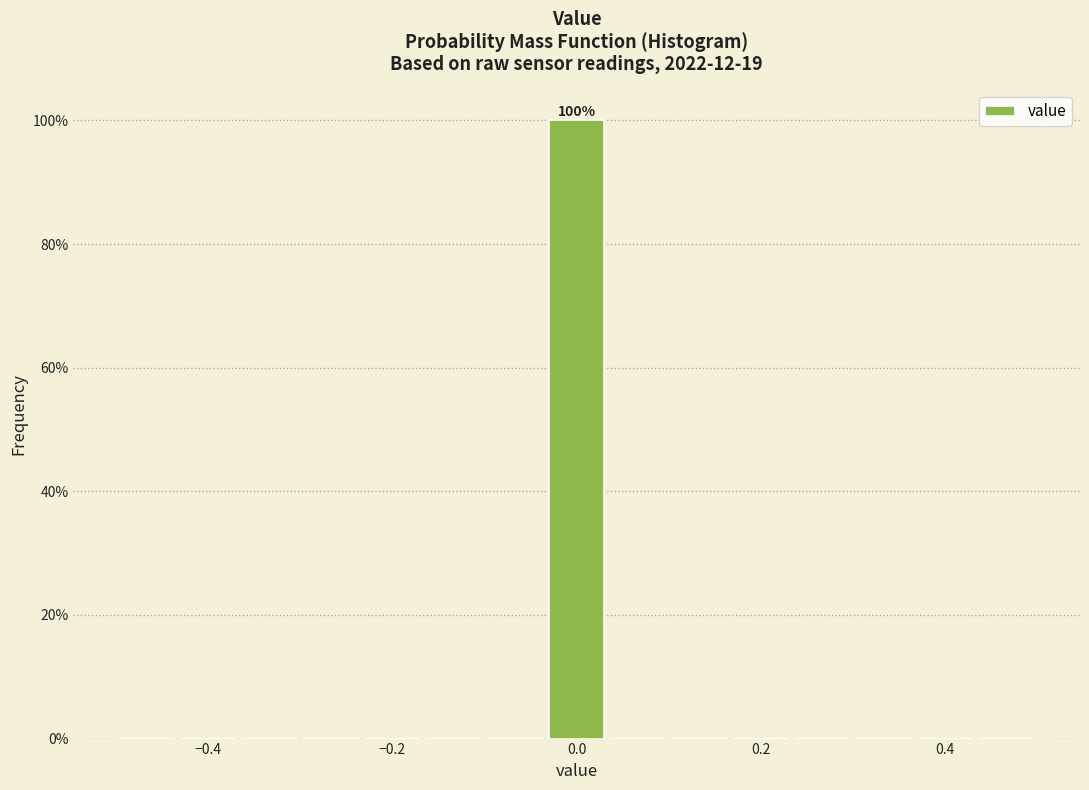

Read against the x-axis, roughly where is the centre of the tallest bar?

0.00